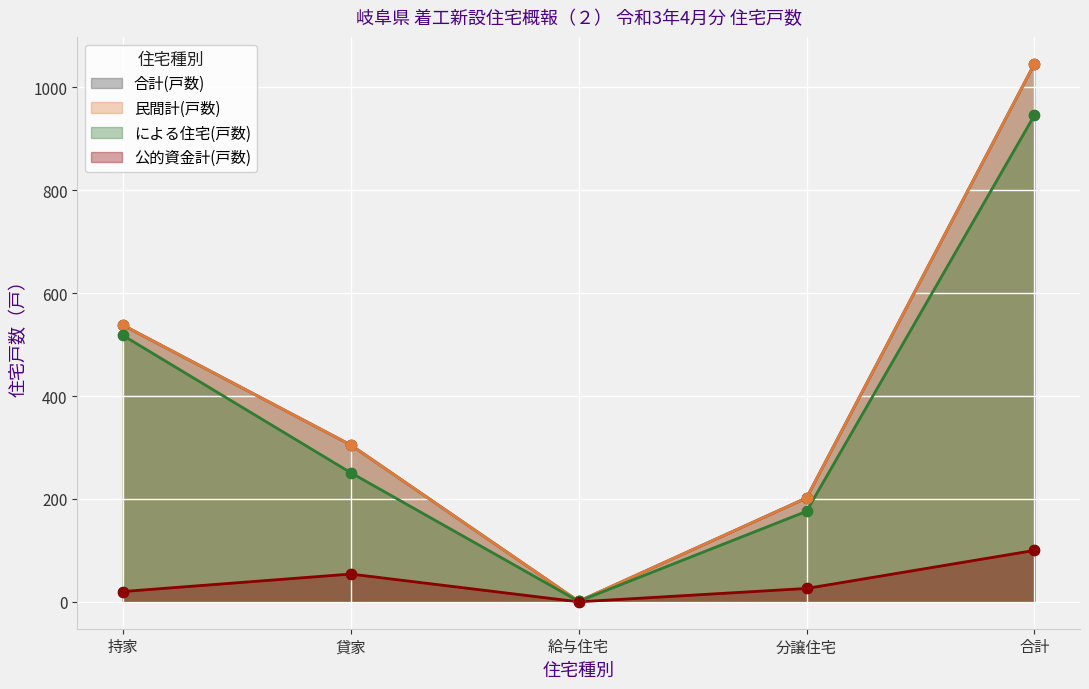

Which series has the largest Y range (max minus min)?

合計(戸数)